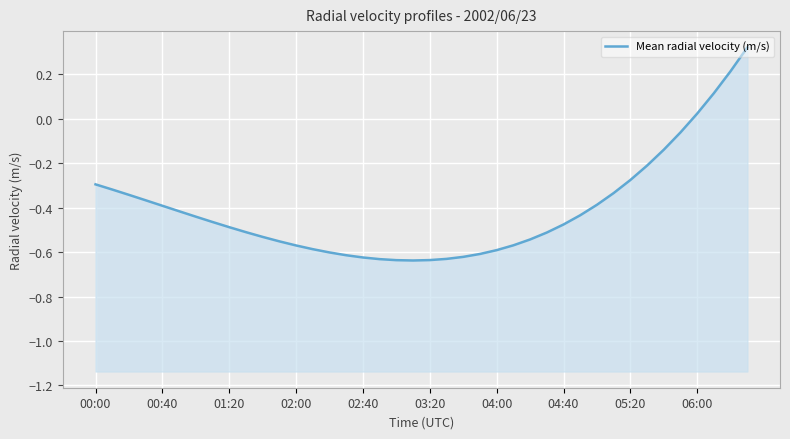

How many values are below zero?

36